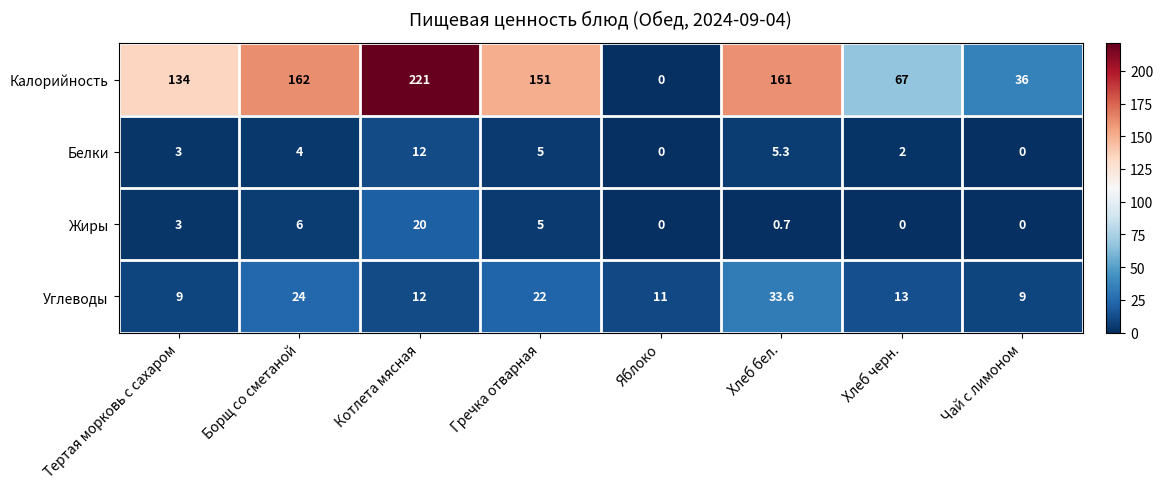

Which series has the widest spread of values?

Калорийность